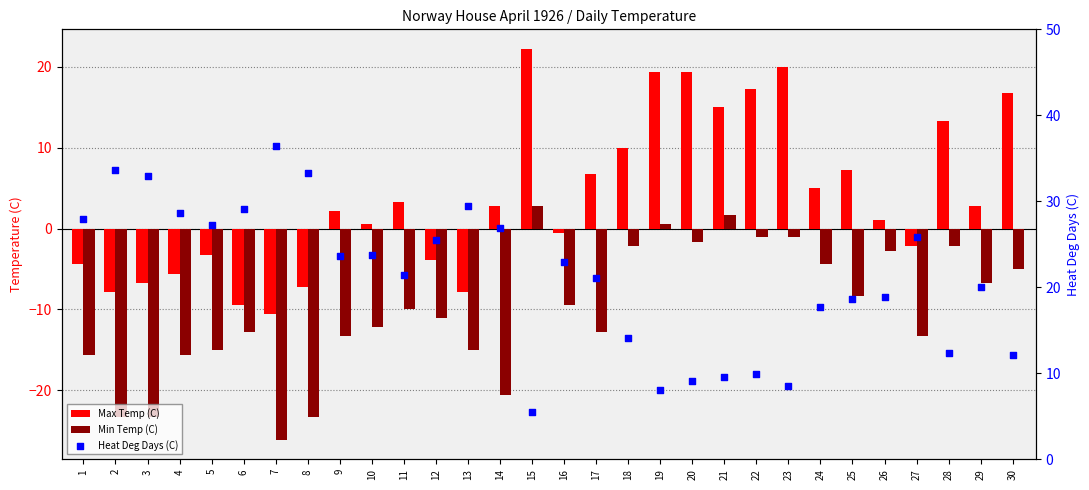

Which series has the largest total across all categories?

Heat Deg Days (C)